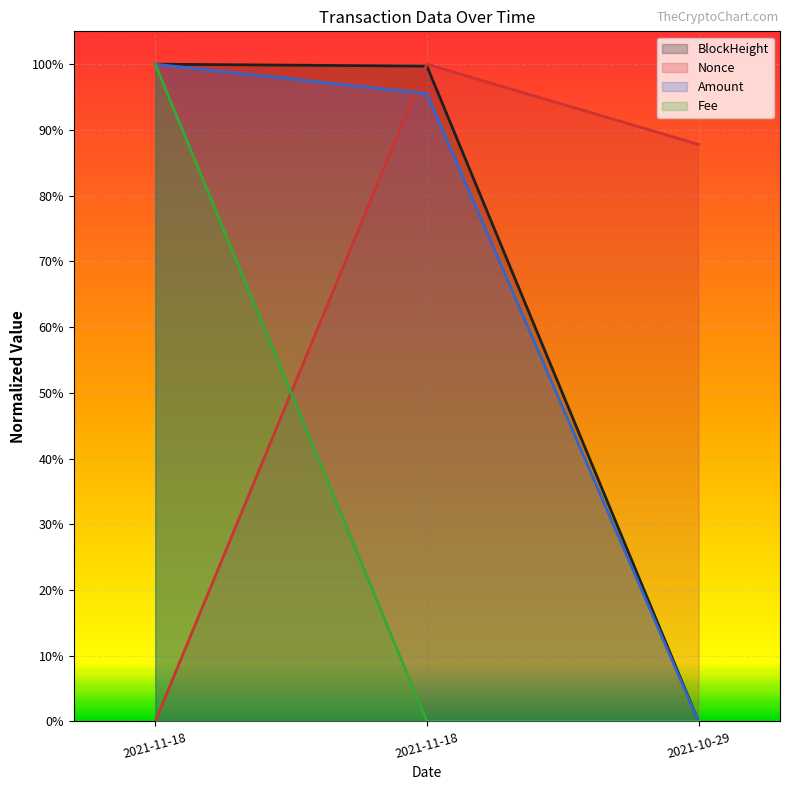

At how many categories does at least one series exceed 0?

3